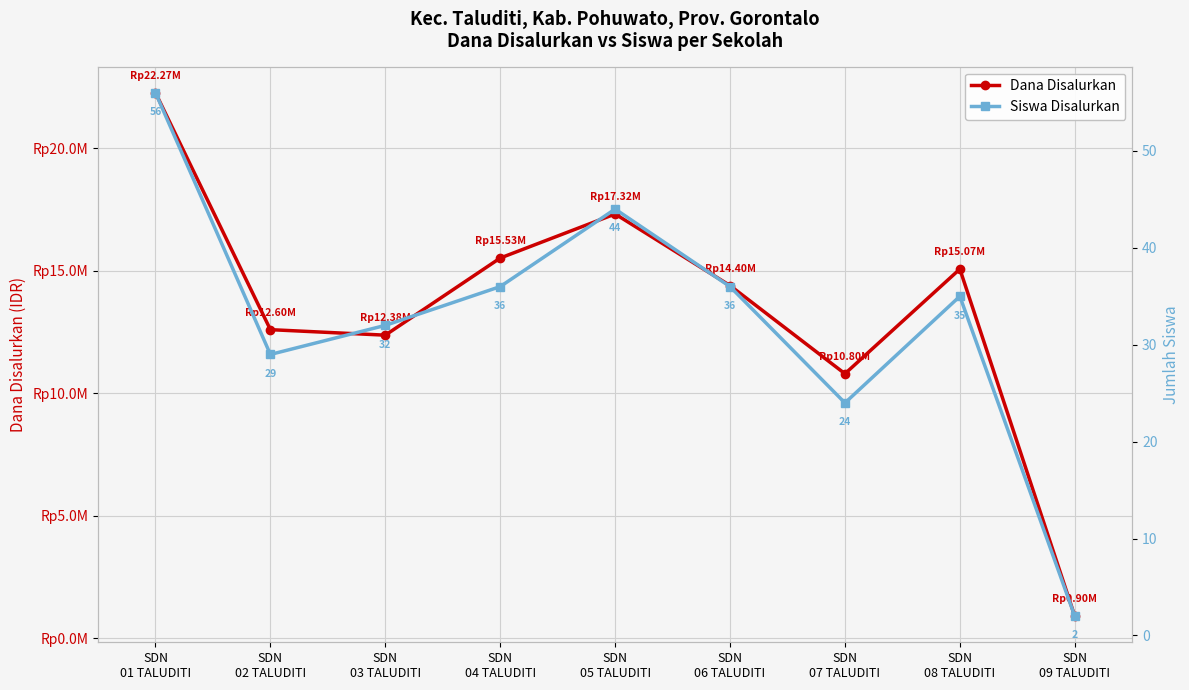

At which label does Dana Disalurkan reach its minimum?

SDN
09 TALUDITI